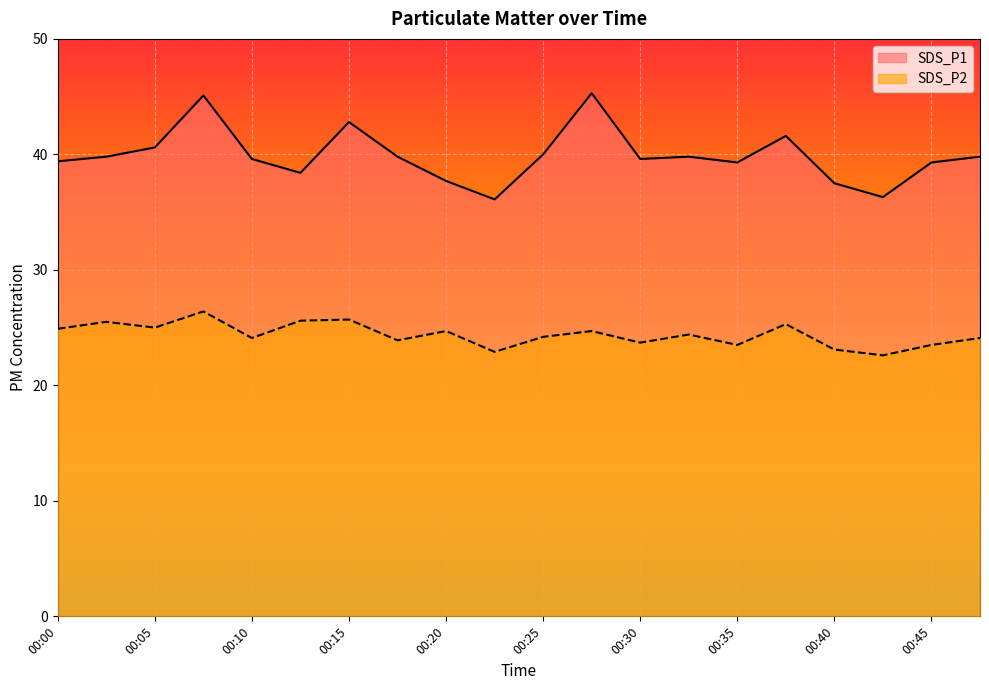

What is the total value across all series at 00:30?

63.3